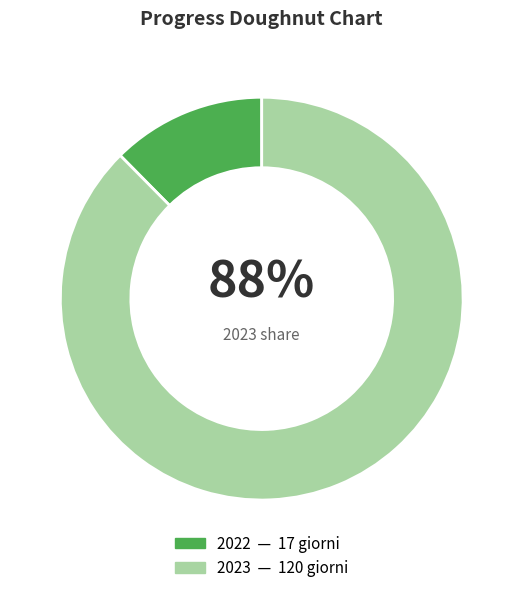

How many segments does this pie chart have?

2